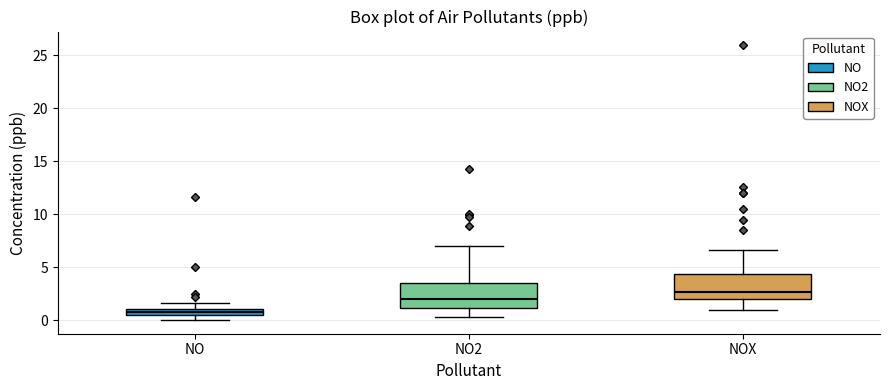

Which box has the lowest median line?

NO